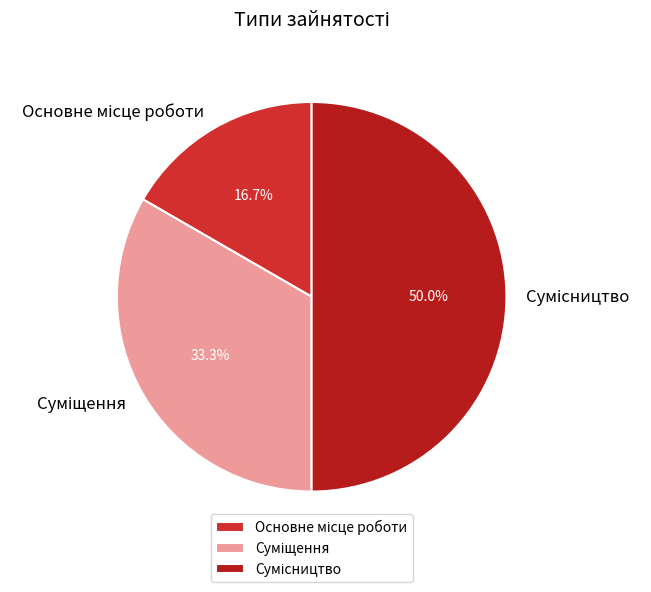

To the nearest percent, what is the difference between the Основне місце роботи and Суміщення slice percentages?

17%